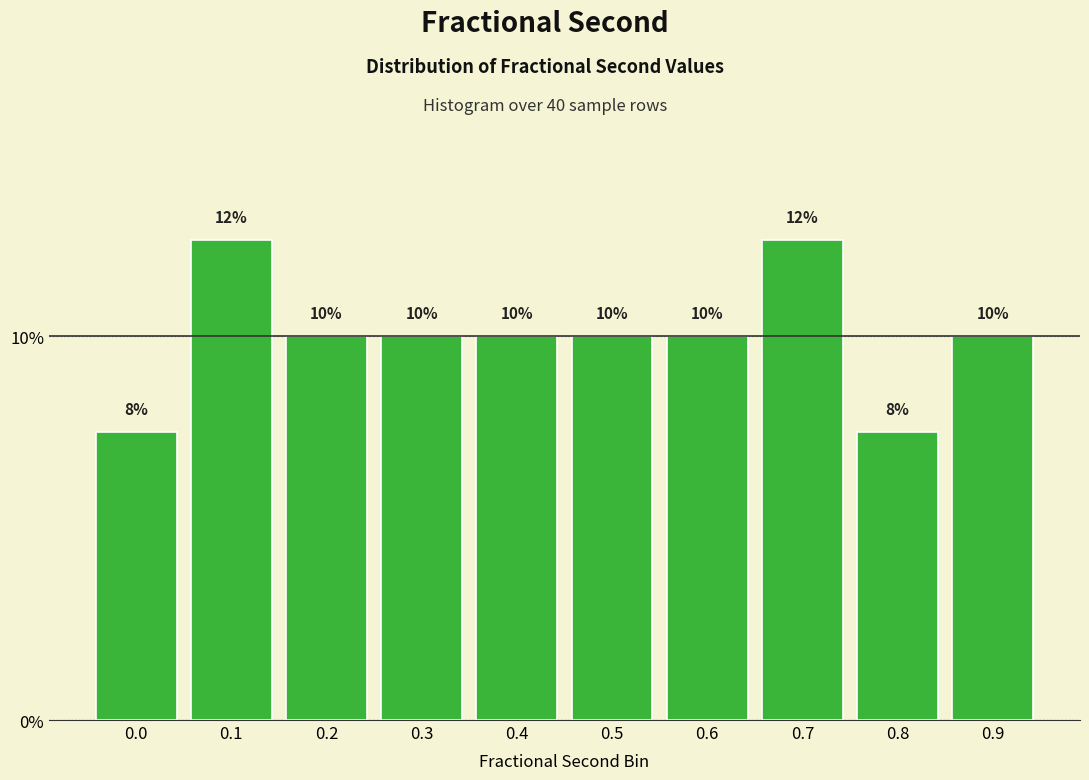

Between 0.5 and 0.0, which is larger?

0.5